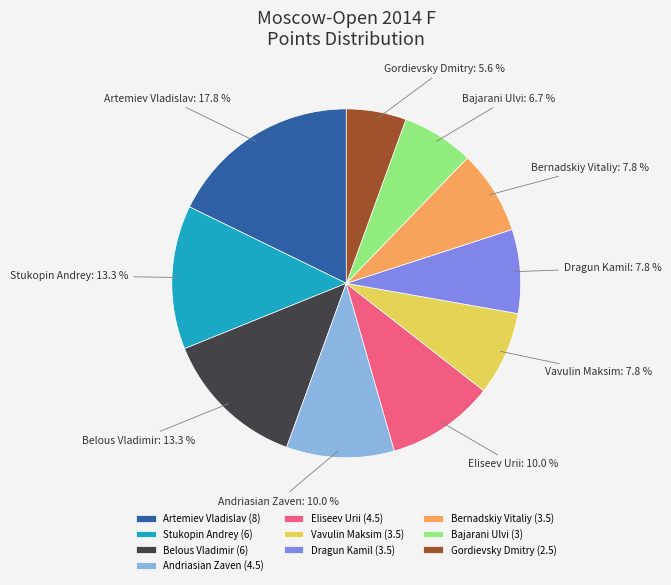

What percentage do Bernadskiy Vitaliy and Vavulin Maksim together represent?

15.6%